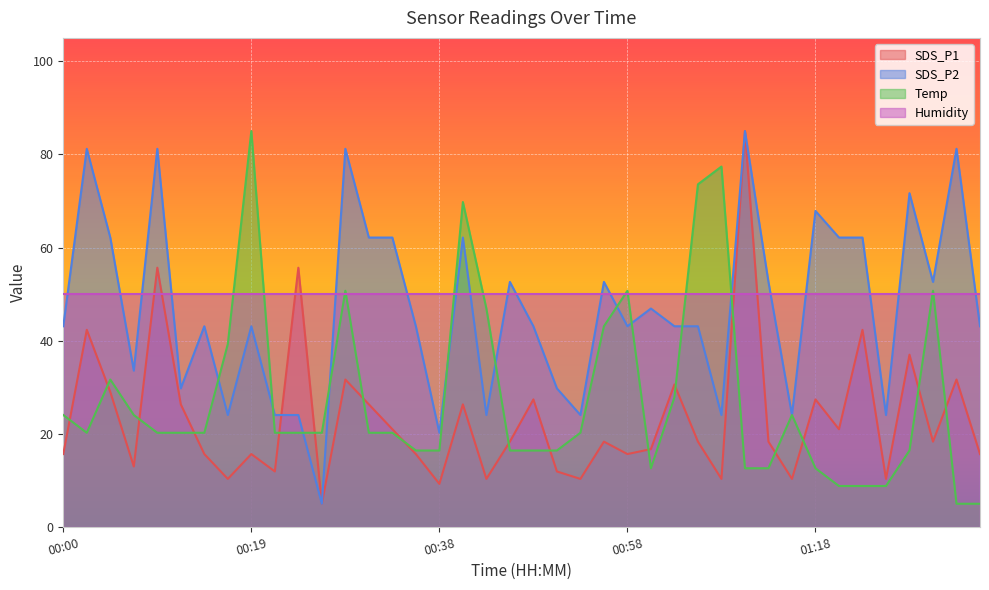

True or false: Temp has a value of 46.9 at 00:43.

True